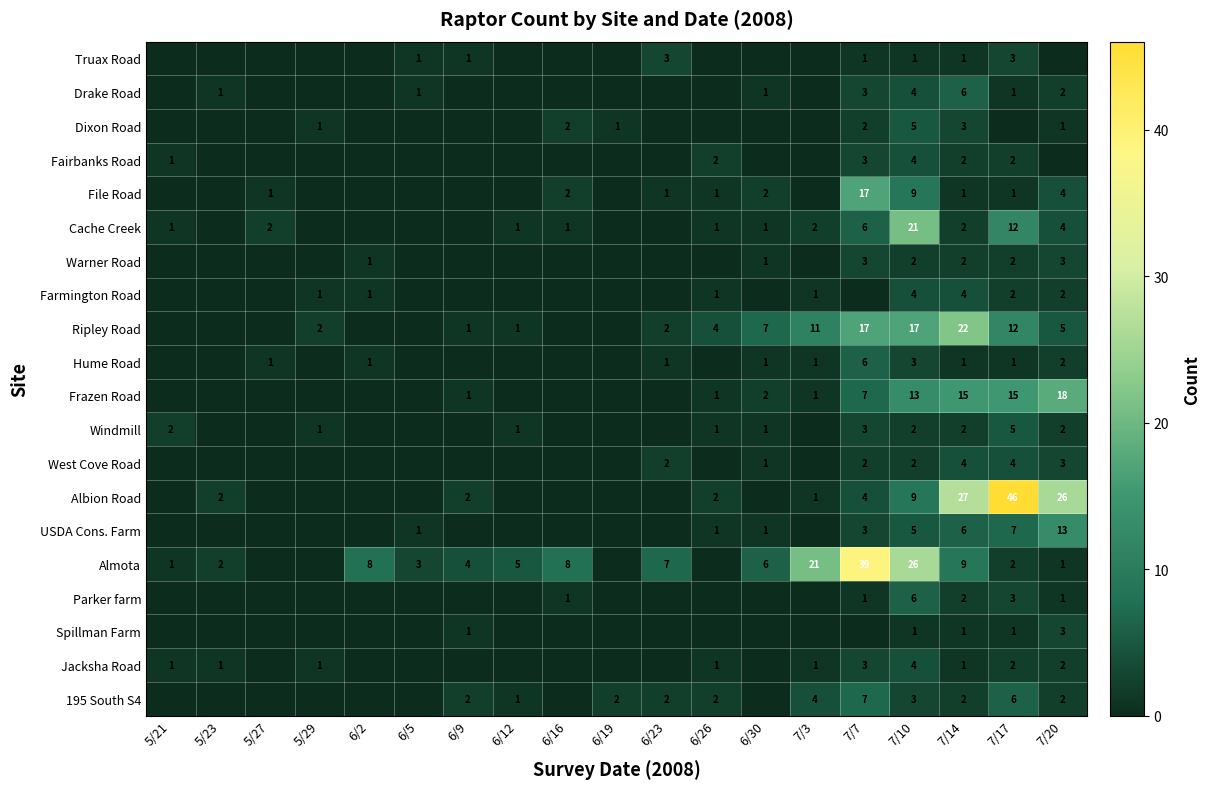

Is it true that Jacksha Road equals 1 at 5/23?

True